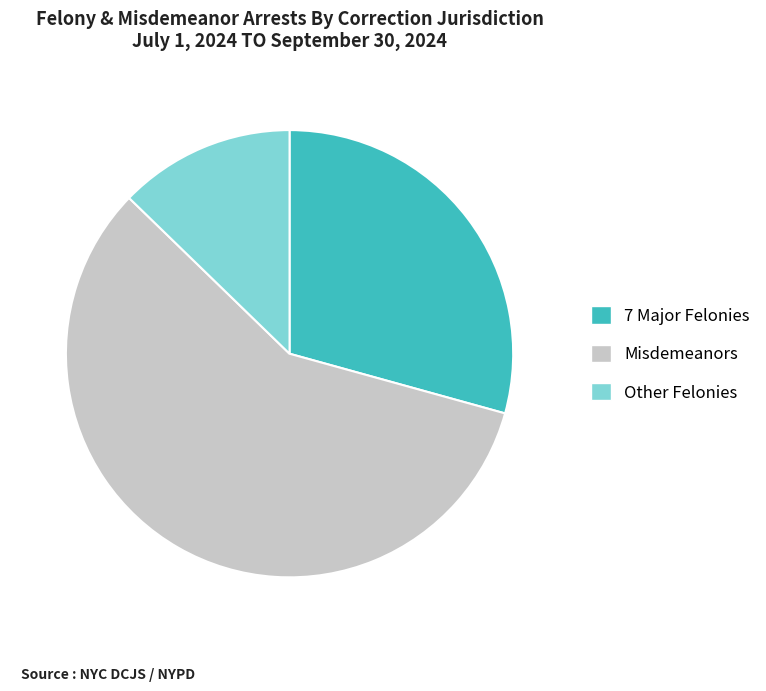

Which slice is the smallest?

Other Felonies